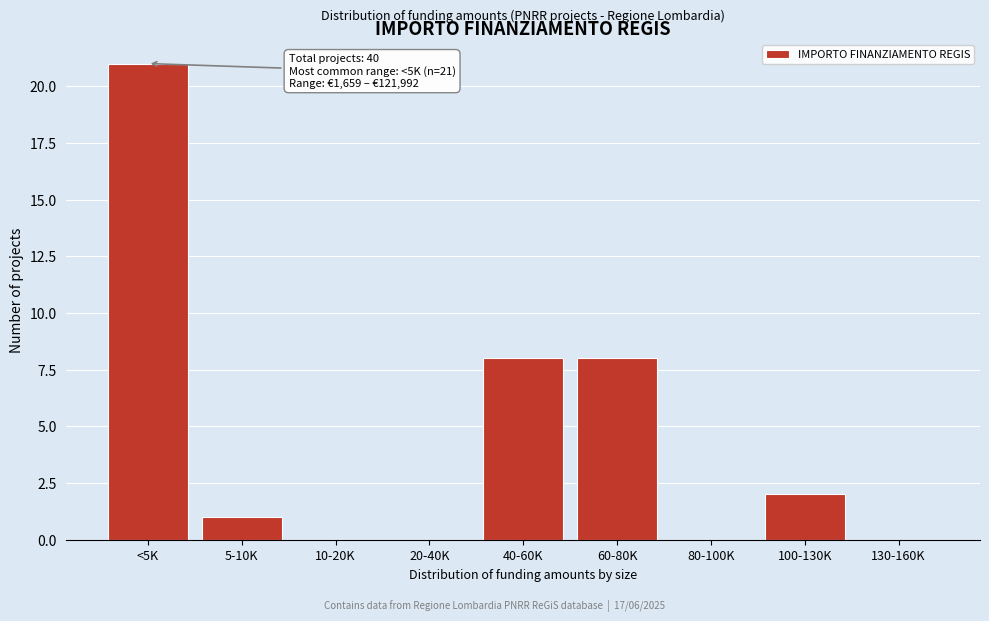

Reading right to left, transcribe all the data shown in this chart.

130-160K=0	100-130K=2	80-100K=0	60-80K=8	40-60K=8	20-40K=0	10-20K=0	5-10K=1	<5K=21